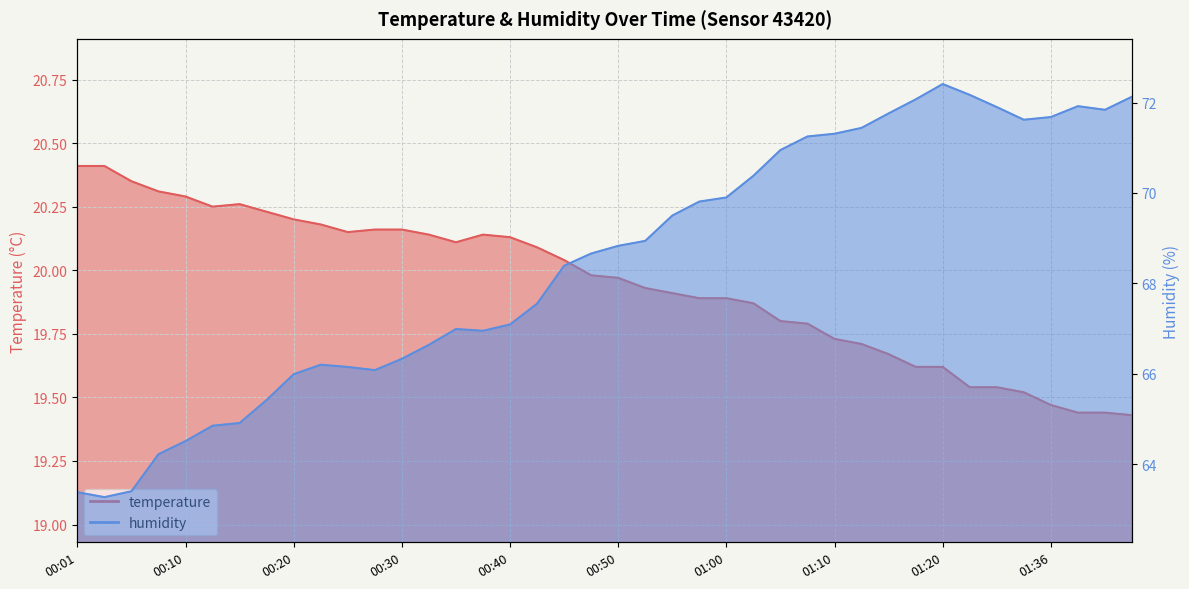

What is the difference between the temperature values at 00:33 and 01:26?

0.6